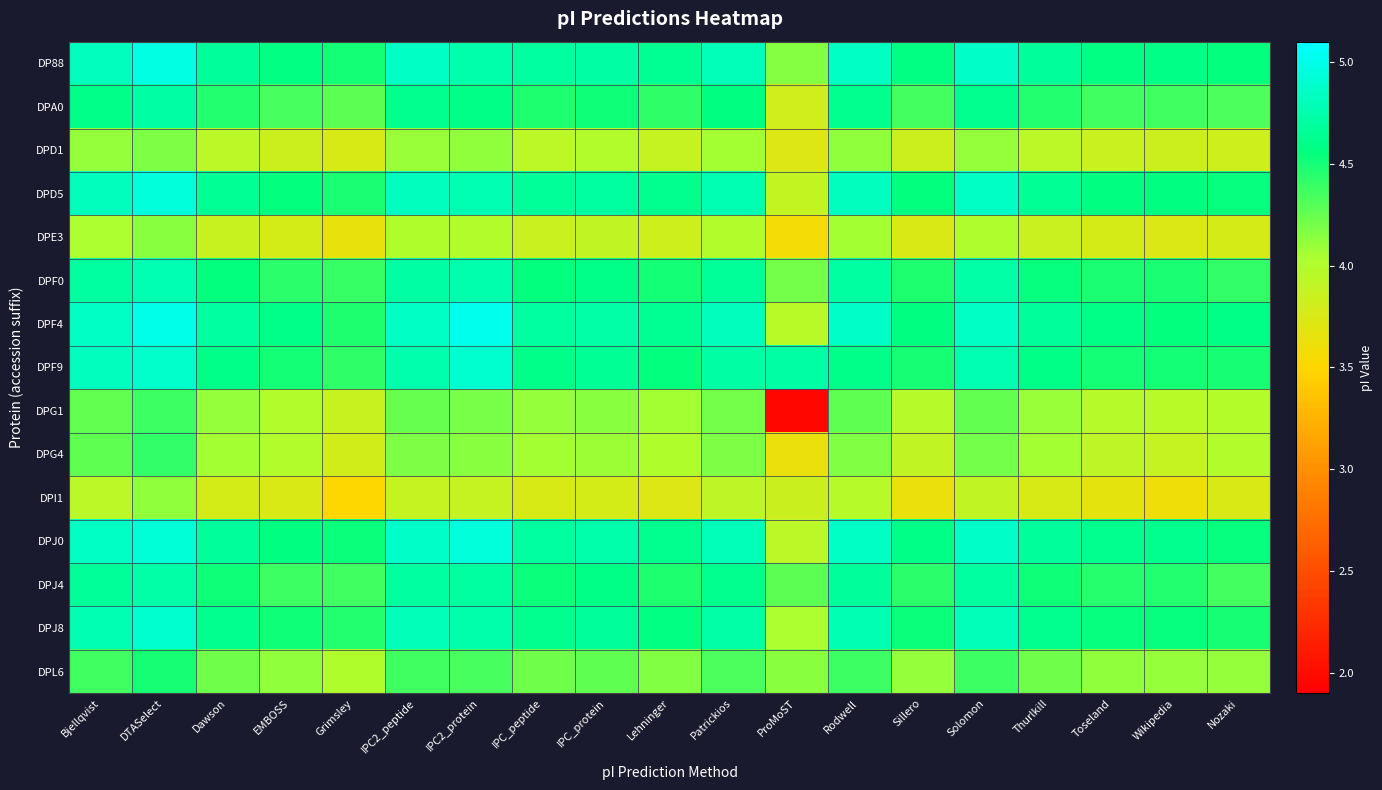

What is the spread (max minus min) of values at Grimsley?

1.0